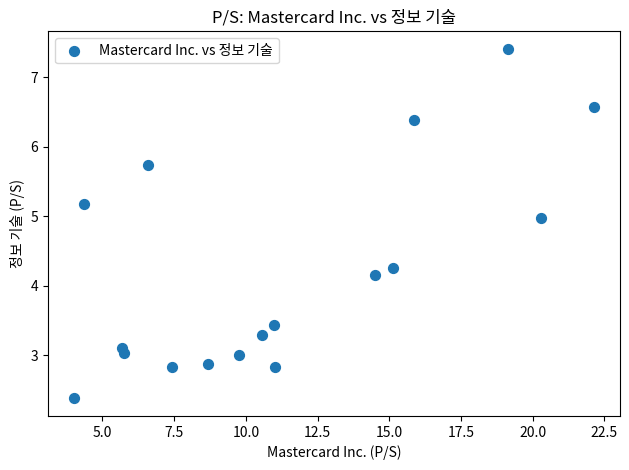

What Y value in the scatter plot is closest to 4?

4.2